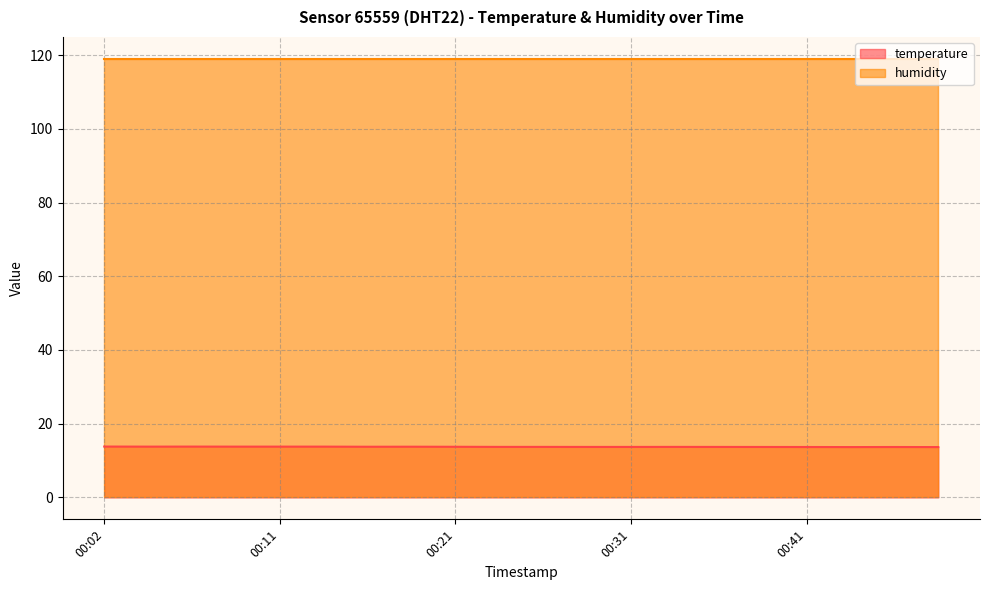

What is the sum of all values?

274.6